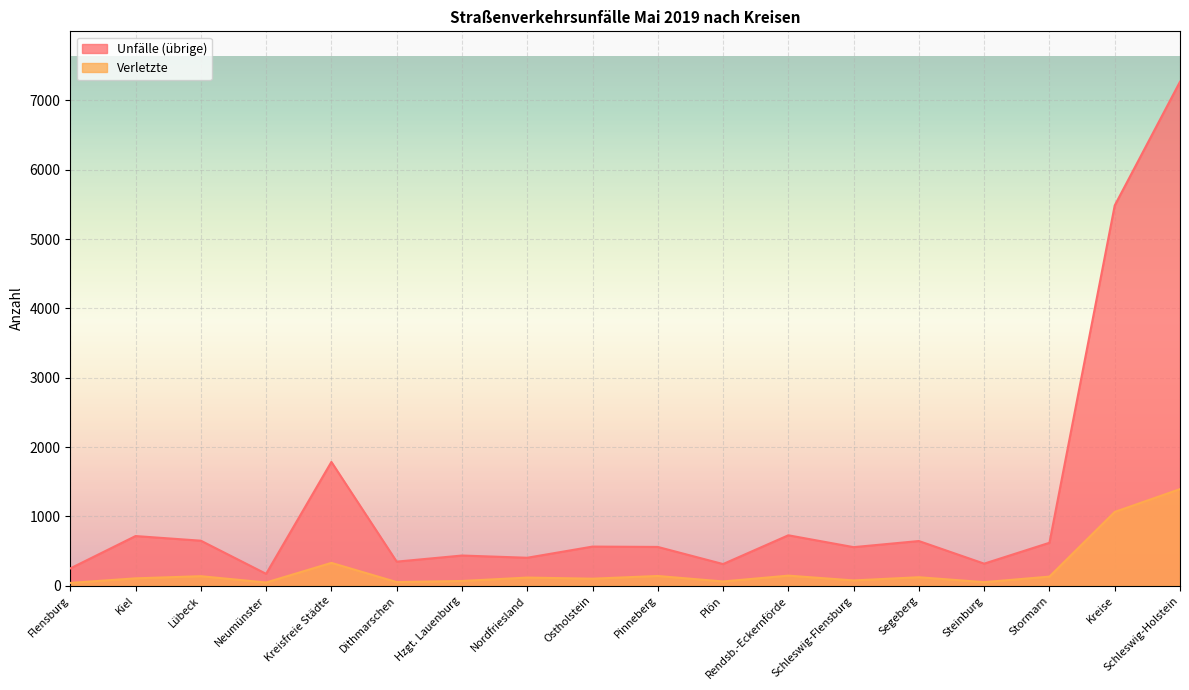

How many values in the Verunglückte (Verletzte) series exceed 117?

8